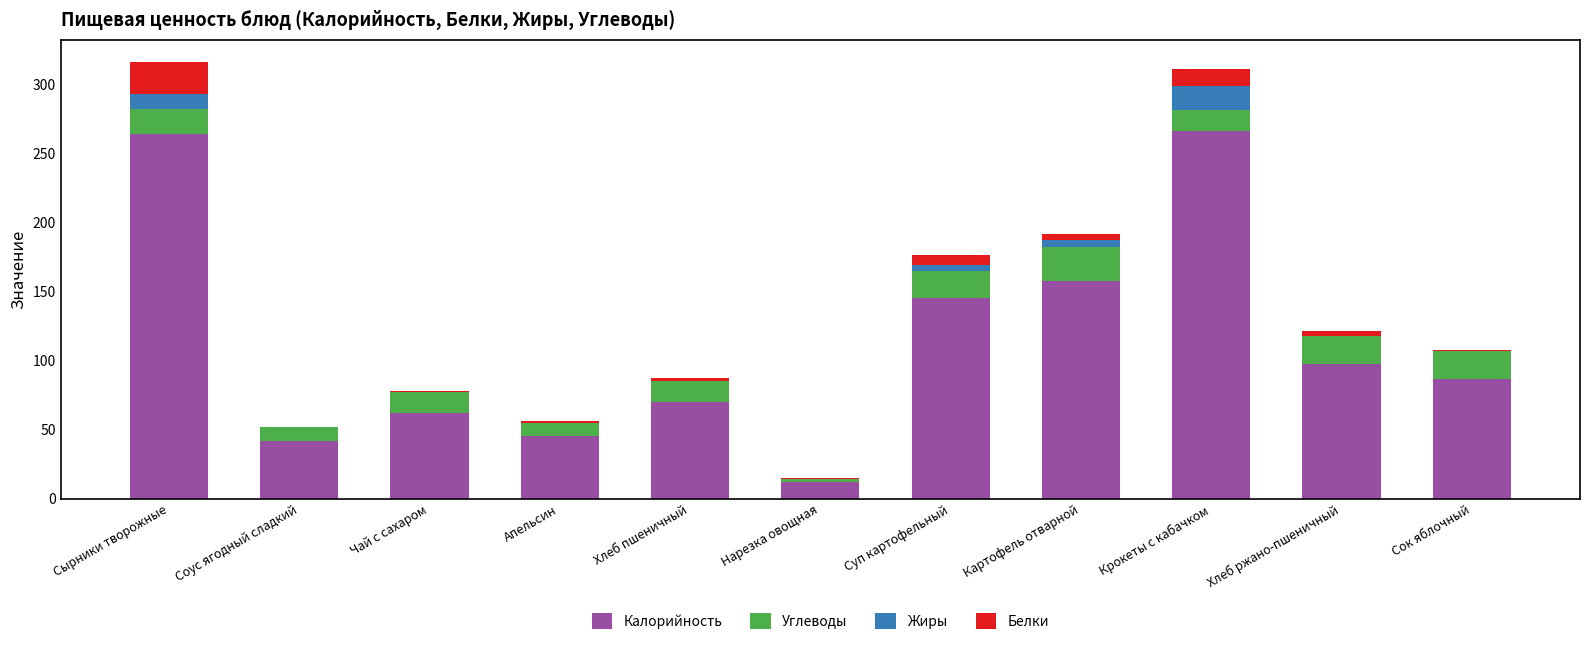

Where is Калорийность nearest to the value 139?

Суп картофельный